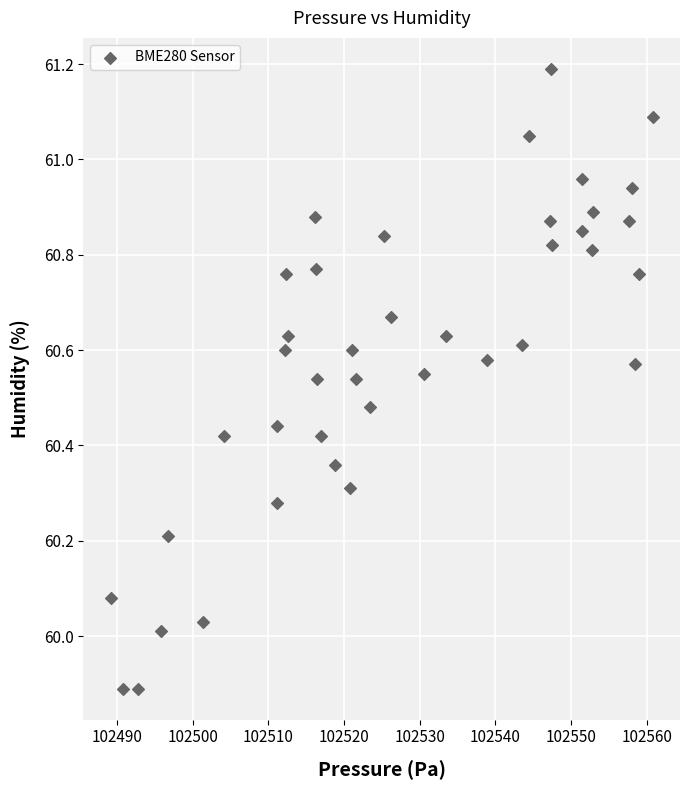

What is the range of X values (max minus min)?

71.7